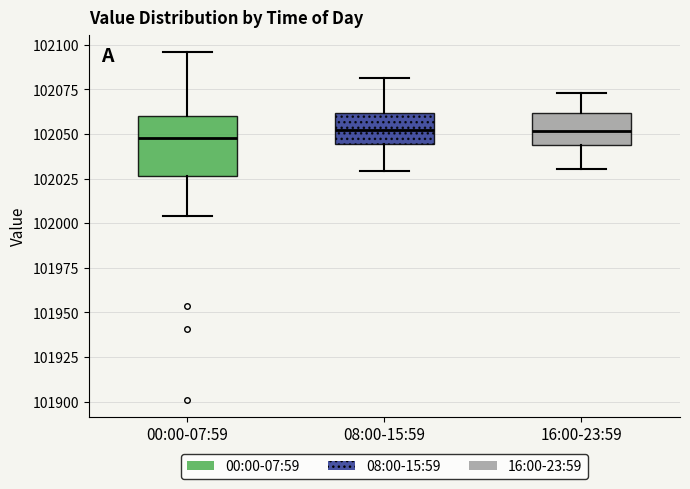

Reading left to right, read every box against the y-axis: the position of its median line, the range the box covers, and the ends of its whiskers. The values are not printed on the chart, so give them approximately, as read against the axis.

00:00-07:59: median 102050, box 102025 to 102060, whiskers 102005 to 102095
08:00-15:59: median 102050, box 102045 to 102060, whiskers 102030 to 102080
16:00-23:59: median 102050, box 102045 to 102060, whiskers 102030 to 102075